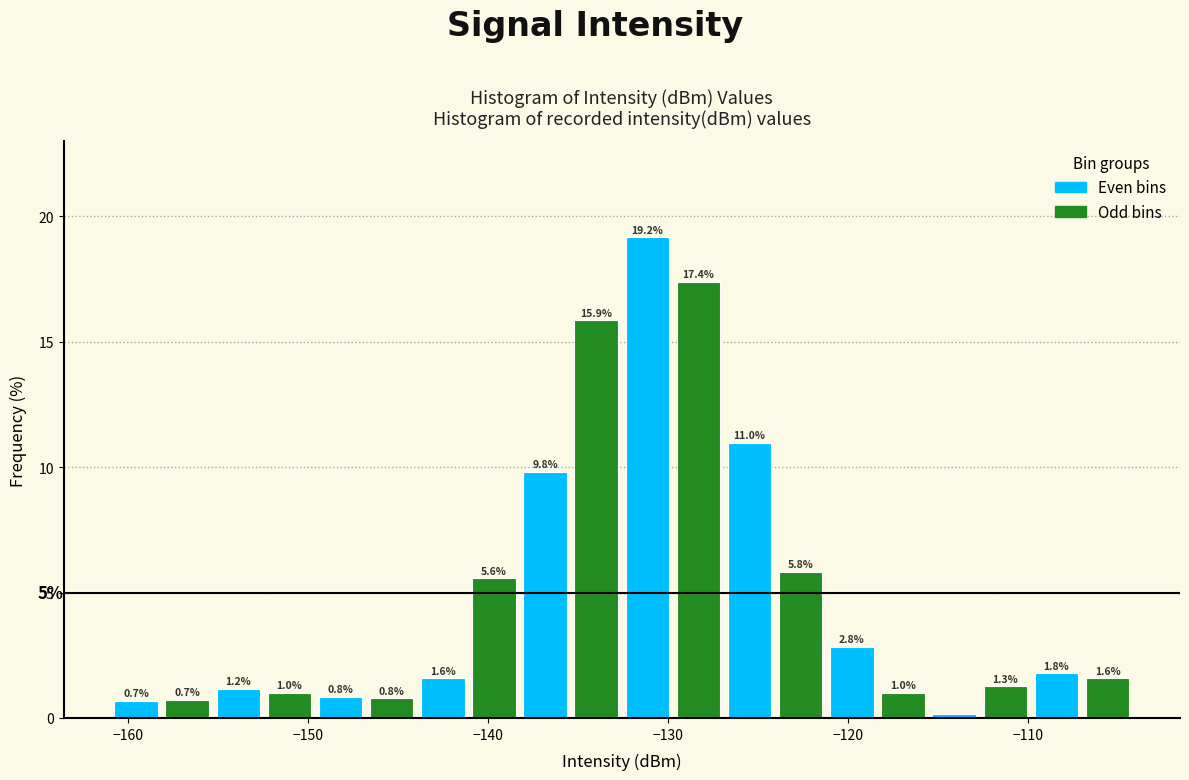

Read against the x-axis, roughly where is the centre of the tallest bar?

-131